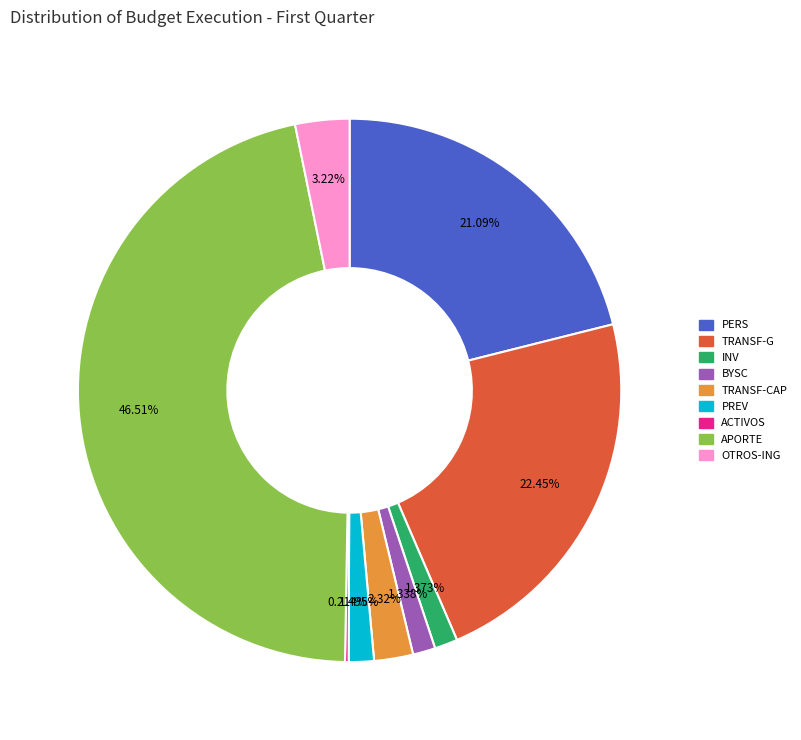

Is there a majority slice in this chart?

No